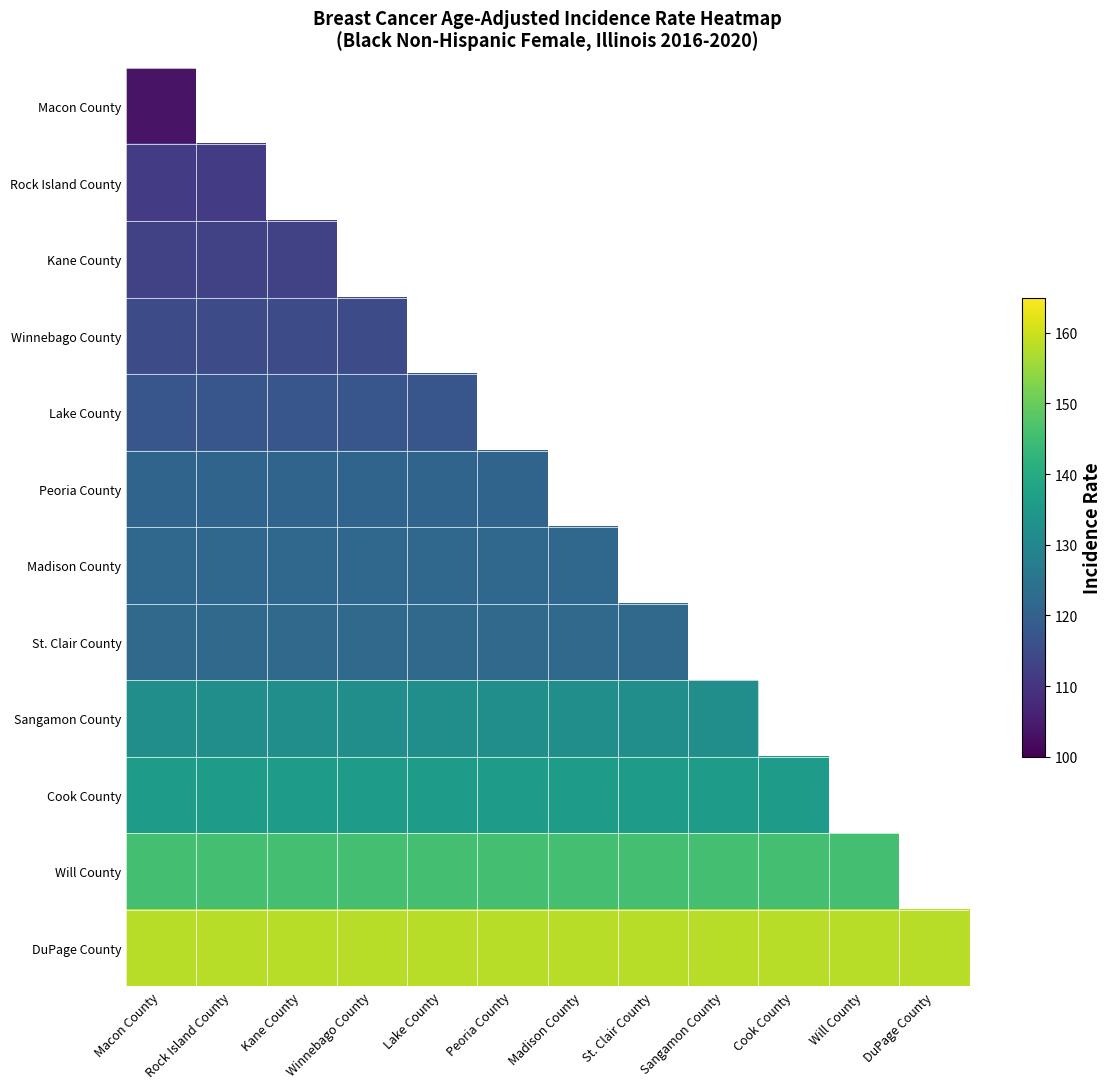

Is it true that Cook County equals 135.8 at Madison County?

True